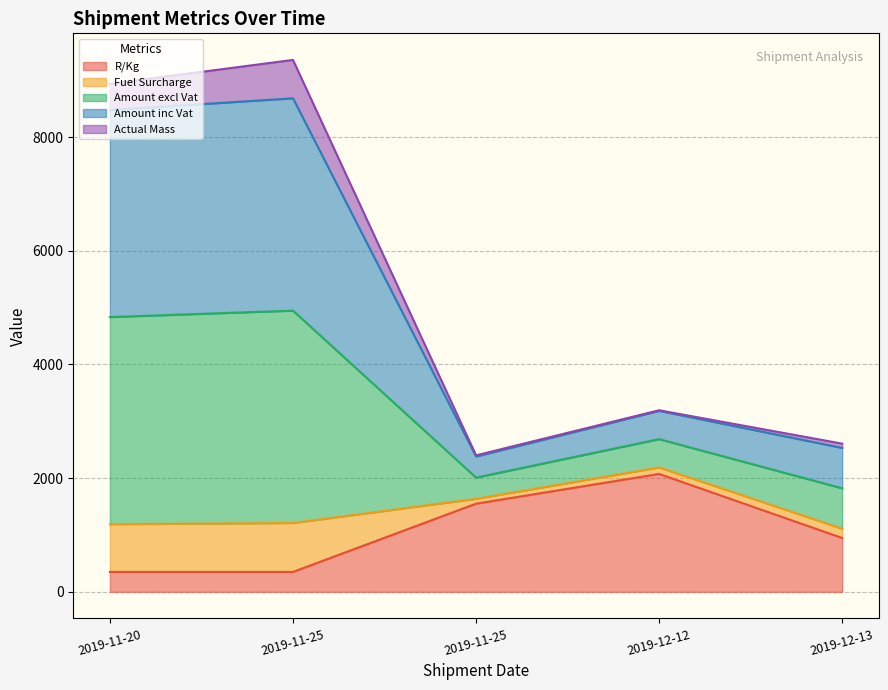

What is the average value of the R/Kg series?

1054.8